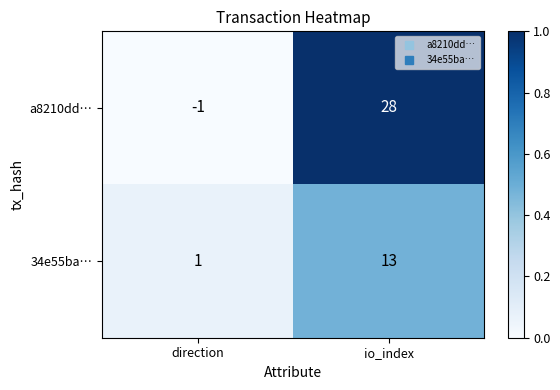

What is the total value across all series at io_index?

41